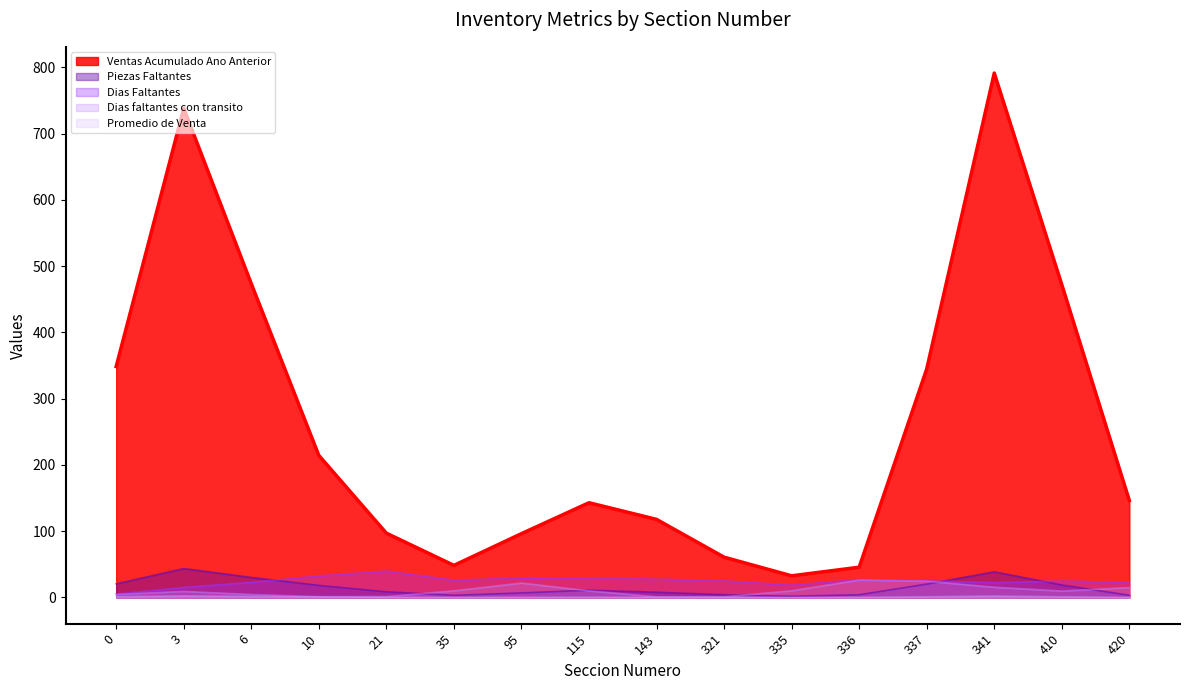

True or false: Dias faltantes con transito and Ventas Acumulado Ano Anterior intersect in this chart.

False